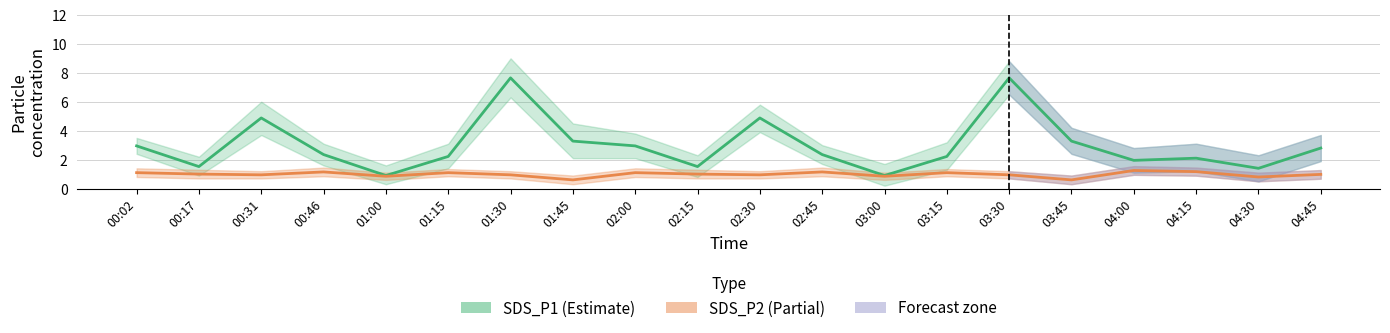

Rank the series at 00:46 from highest to lowest value.

SDS_P1, SDS_P2